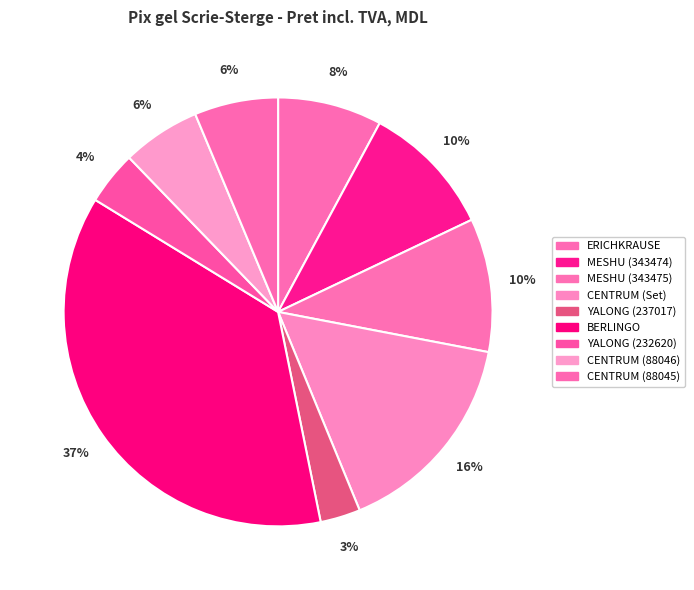

What percentage is NOT represented by YALONG (232620)?

96.0%